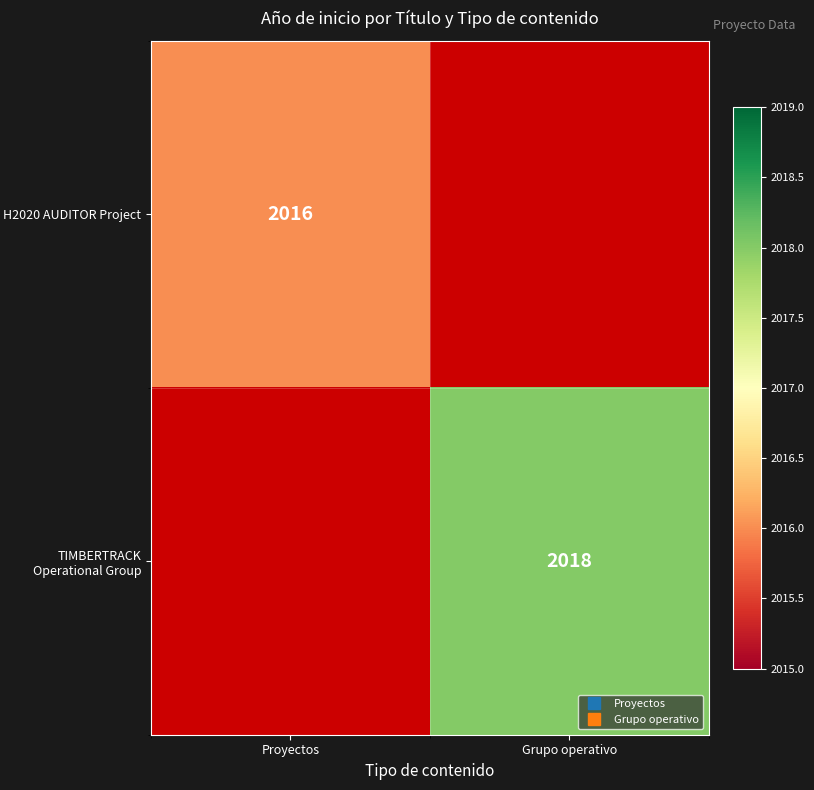

Which has a higher value, Proyectos or Grupo operativo?

Grupo operativo